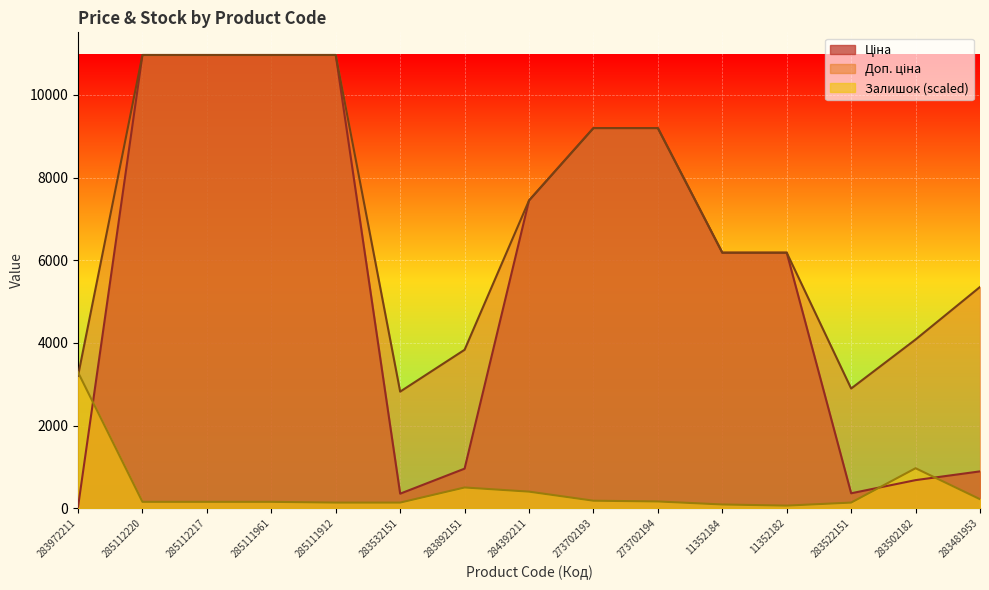

True or false: Залишок has a value of 78.6 at 273702193.

False